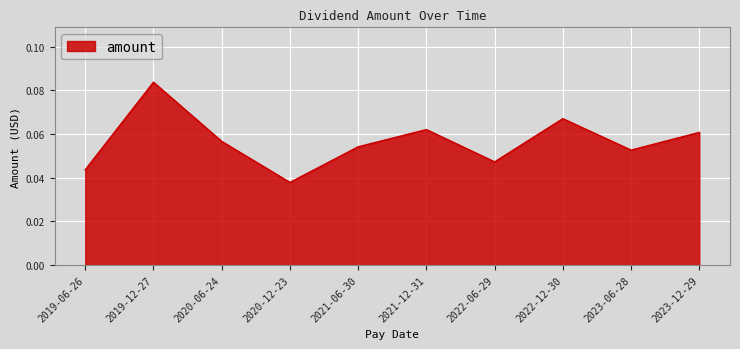

Where is the data nearest to the value 0?

2020-12-23